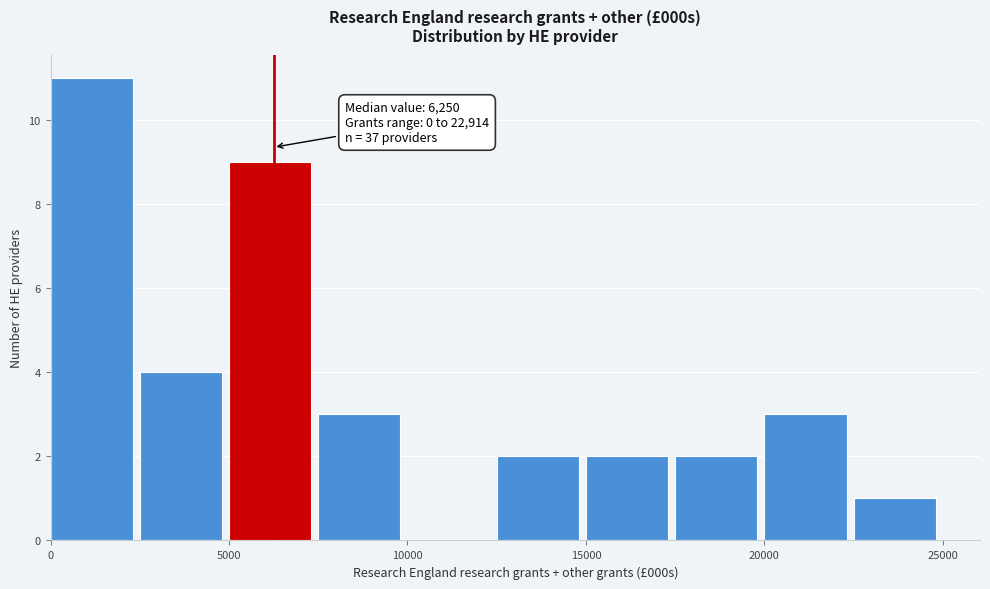

Which range on the x-axis has the tallest bar?

0 to 2500